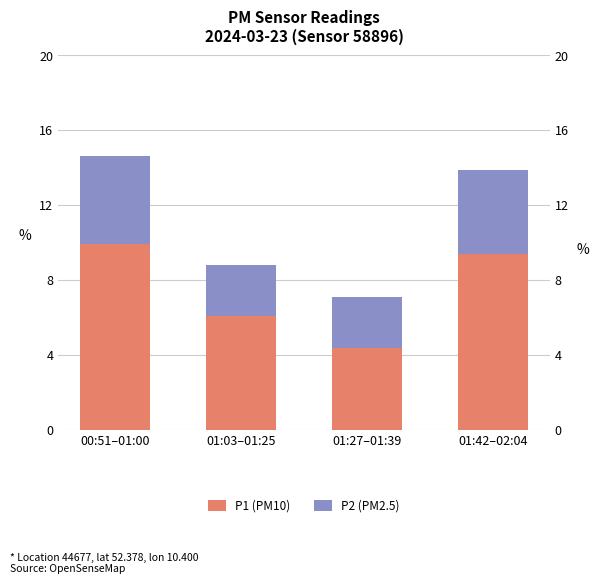

What is the difference between the maximum and minimum values in the P1 (PM10) series?

5.6